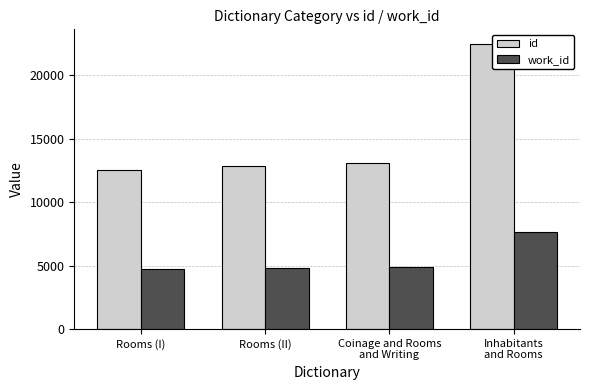

What is the average value of the id series?

15236